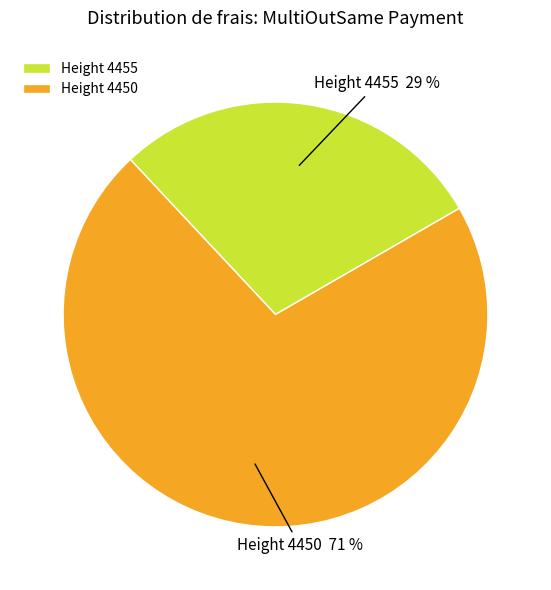

To the nearest percent, what percentage of the pie is Height 4455?

29%